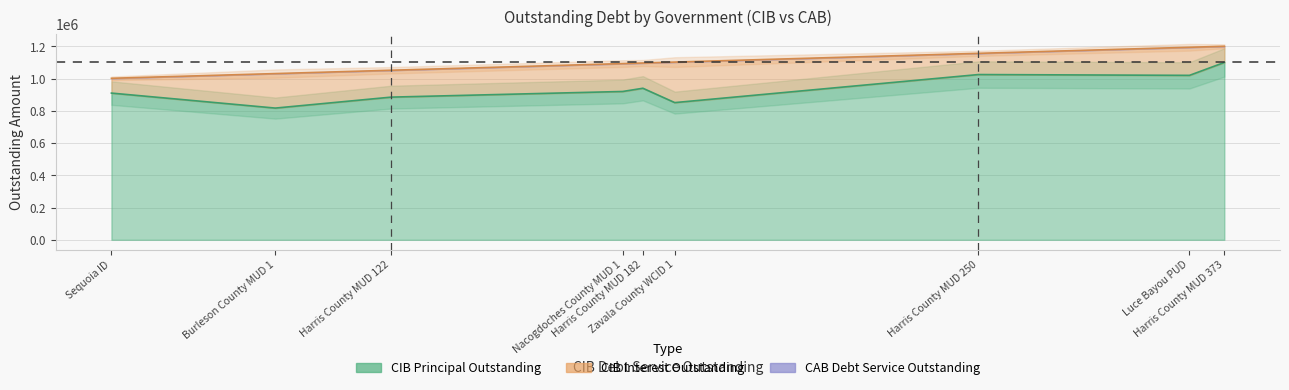

Reading left to right, extract all data points from this chart.

CIBPrincipalOutstanding: Harris County MUD 373=1100000.0	Luce Bayou PUD=1020000.0	Harris County MUD 250=1025000.0	Zavala County WCID 1=851000.0	Harris County MUD 182=940000.0	Nacogdoches County MUD 1=920000.0	Harris County MUD 122=885000.0	Burleson County MUD 1=817000.0	Sequoia ID=910000.0
CIBInterestOutstanding: Harris County MUD 373=100400.0	Luce Bayou PUD=174171.9	Harris County MUD 250=131500.0	Zavala County WCID 1=251288.5	Harris County MUD 182=156600.0	Nacogdoches County MUD 1=172996.0	Harris County MUD 122=166665.0	Burleson County MUD 1=213982.0	Sequoia ID=91723.5
CABPrincipalOutstanding: Harris County MUD 373=0.0	Luce Bayou PUD=0.0	Harris County MUD 250=0.0	Zavala County WCID 1=0.0	Harris County MUD 182=0.0	Nacogdoches County MUD 1=0.0	Harris County MUD 122=0.0	Burleson County MUD 1=0.0	Sequoia ID=0.0
CABInterestOutstanding: Harris County MUD 373=0.0	Luce Bayou PUD=0.0	Harris County MUD 250=0.0	Zavala County WCID 1=0.0	Harris County MUD 182=0.0	Nacogdoches County MUD 1=0.0	Harris County MUD 122=0.0	Burleson County MUD 1=0.0	Sequoia ID=0.0
CABDebtServiceOutstanding: Harris County MUD 373=0.0	Luce Bayou PUD=0.0	Harris County MUD 250=0.0	Zavala County WCID 1=0.0	Harris County MUD 182=0.0	Nacogdoches County MUD 1=0.0	Harris County MUD 122=0.0	Burleson County MUD 1=0.0	Sequoia ID=0.0